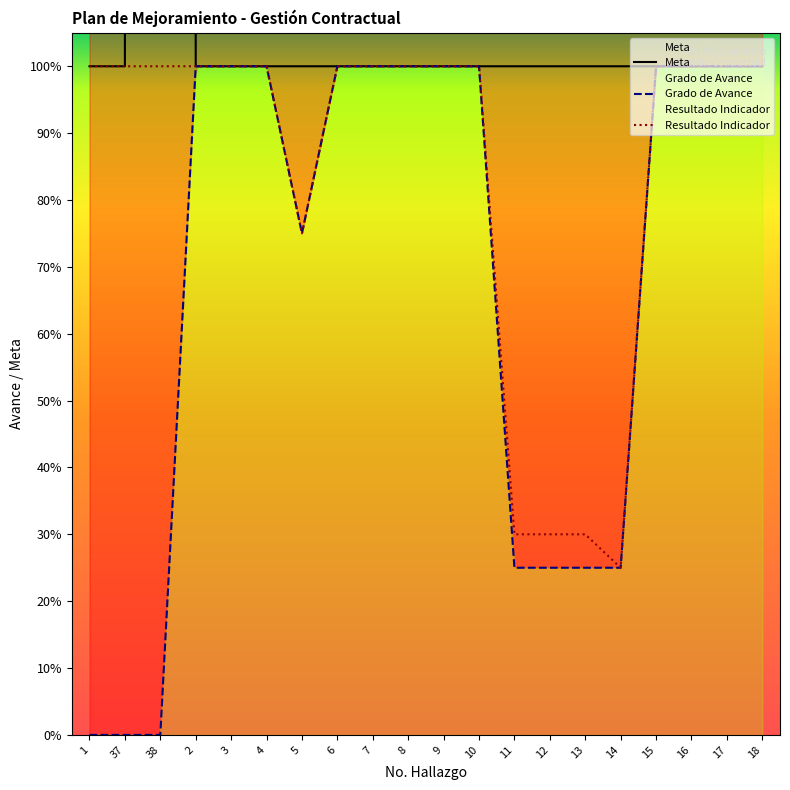

What is the highest value of the Grado de Avance series?

1.0